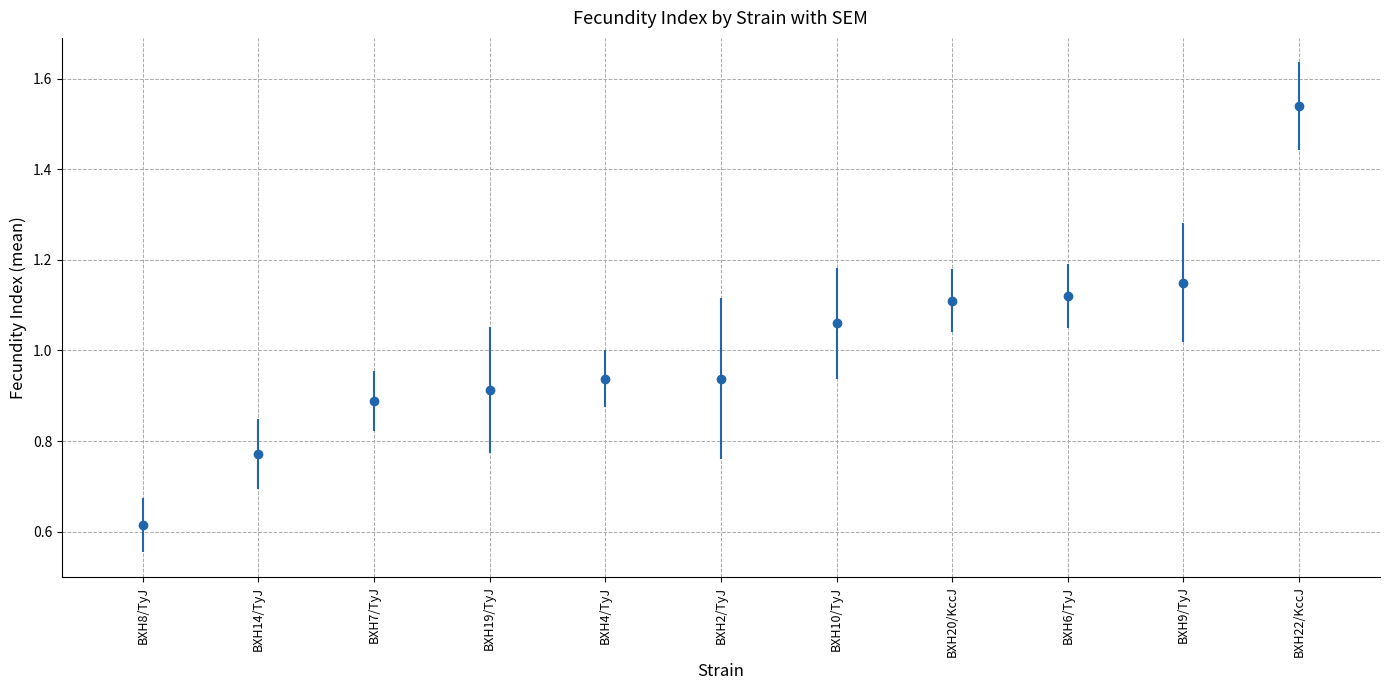

True or false: the data shows 1.7 at BXH10/TyJ.

False